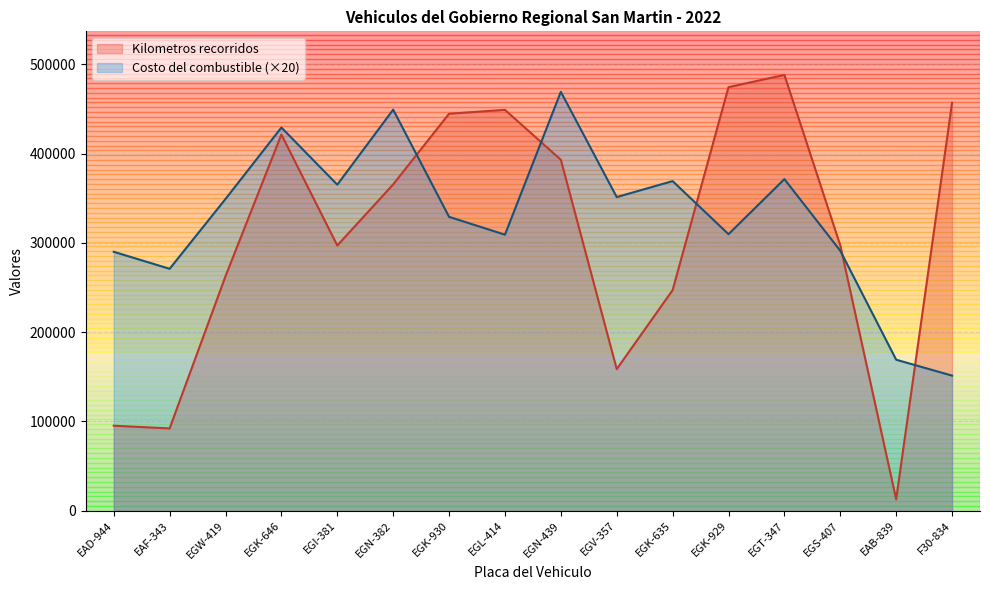

What position from the left is F30-834?

16